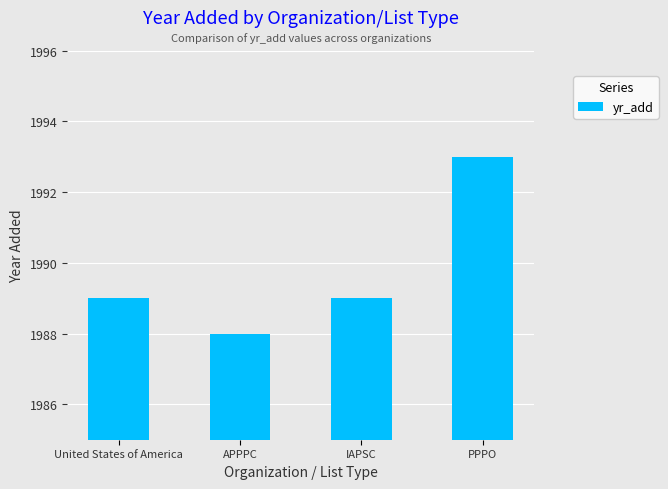

How many values are between 1989 and 1993?

3